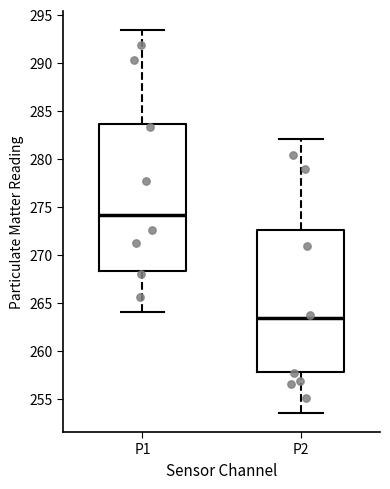

Reading left to right, transcribe this box plot: for each box, give where its median line is, the range the box spans, and where its two whiskers end, as read against the y-axis. The values are not printed on the chart, so give them approximately, as read against the axis.

P1: median 274.0, box 268.5 to 283.5, whiskers 264.0 to 293.5
P2: median 263.5, box 258.0 to 272.5, whiskers 253.5 to 282.0